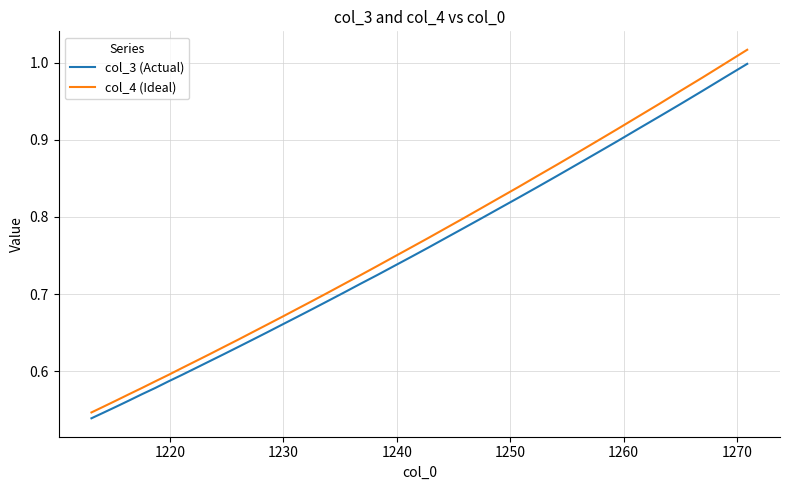

Which series has the widest spread of values?

col_4 (Ideal)